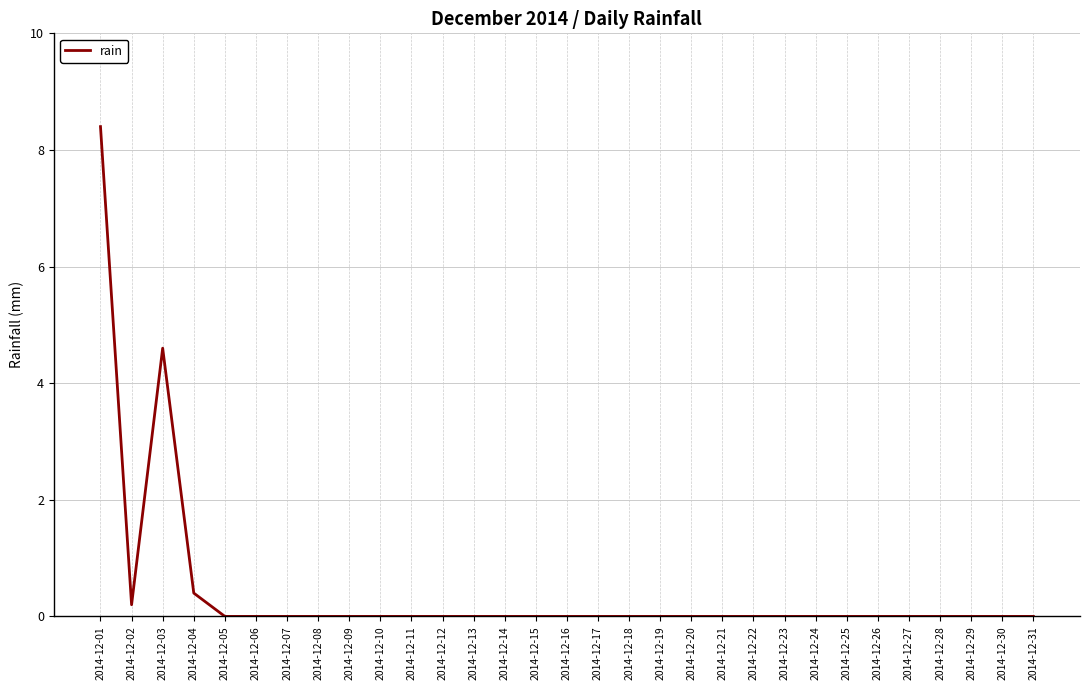

At which category does the chart reach its peak across all series?

2014-12-01